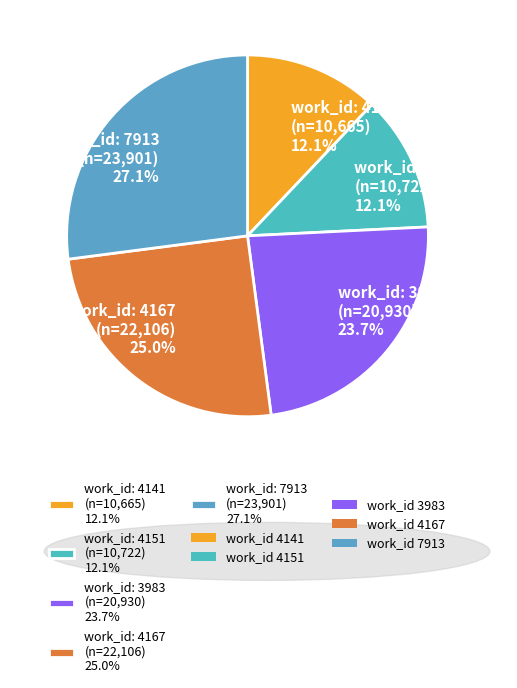

Count the number of slices in the pie.

5